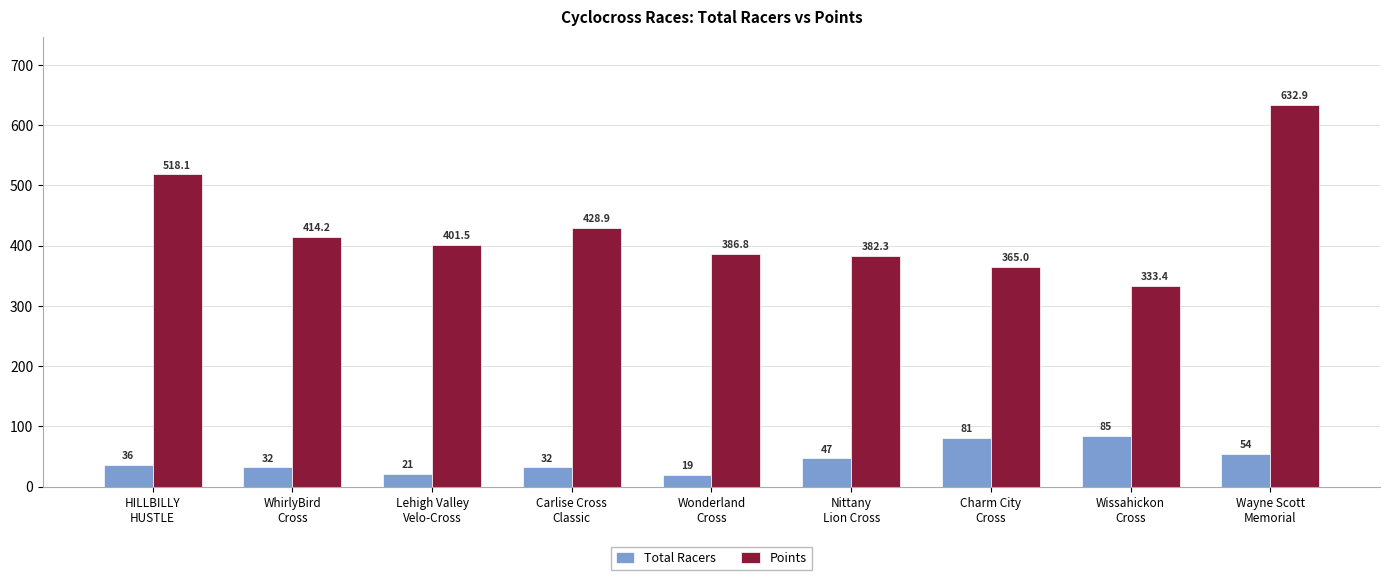

Which series has the widest spread of values?

Points